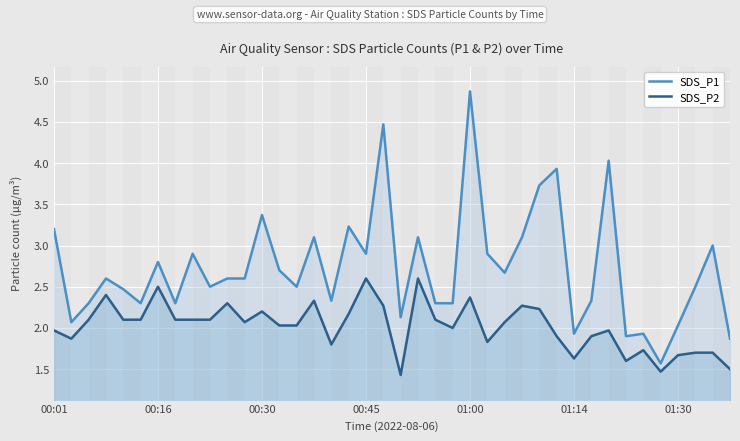

Is it true that SDS_P1 equals 4.1 at 15?

False